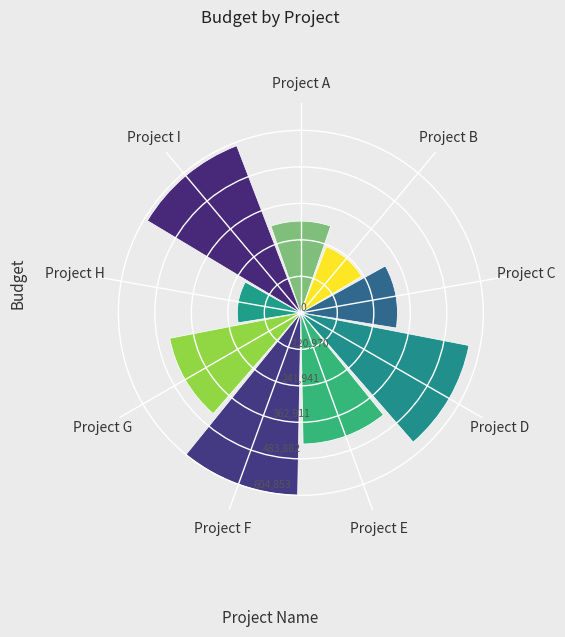

What is the change in value from Project C to Project E?

+114510